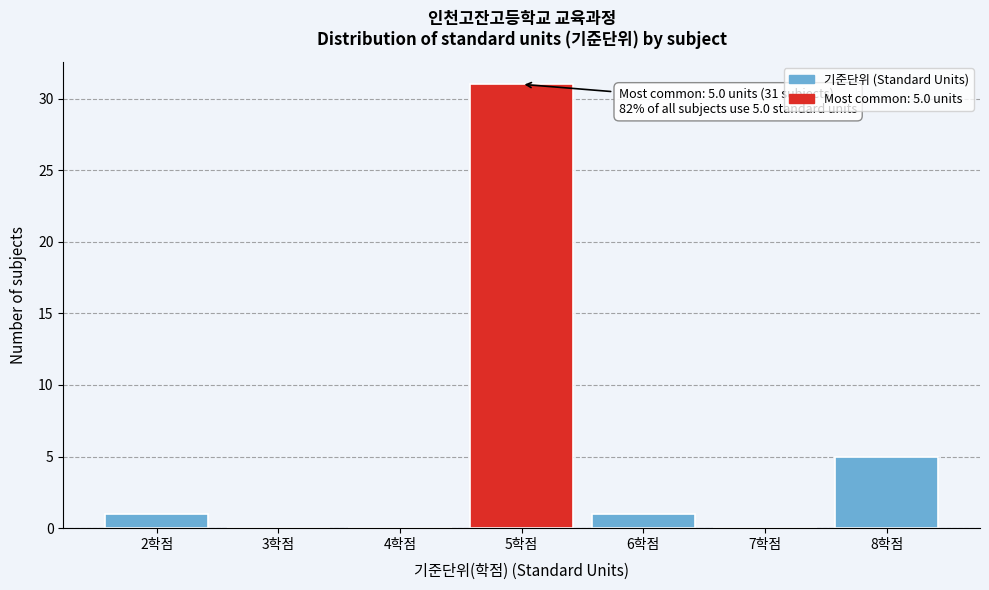

Reading left to right, list all the values displayed in this chart.

2학점=1	3학점=0	4학점=0	5학점=31	6학점=1	7학점=0	8학점=5